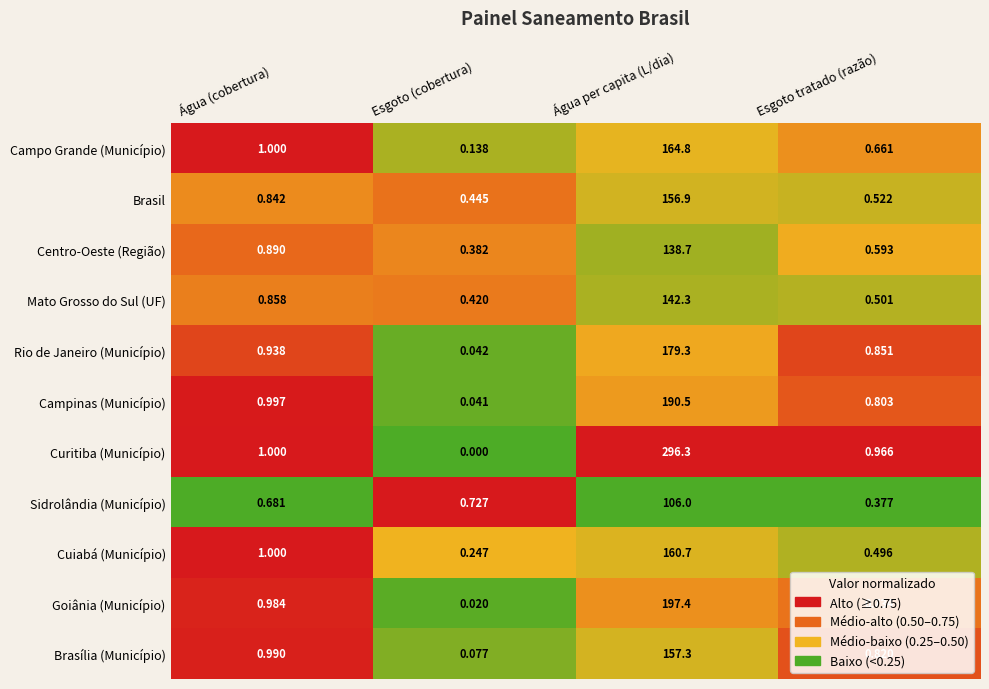

What is the greatest value displayed?

296.3